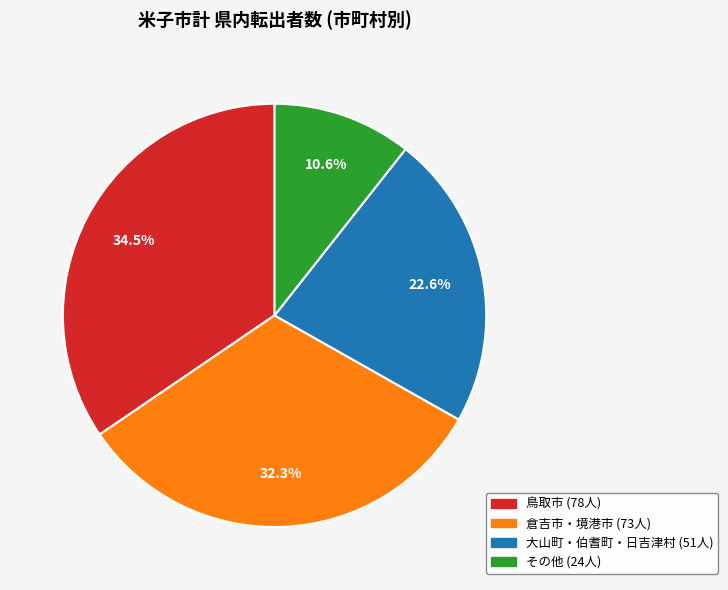

Is there any slice that represents more than half of the pie?

No